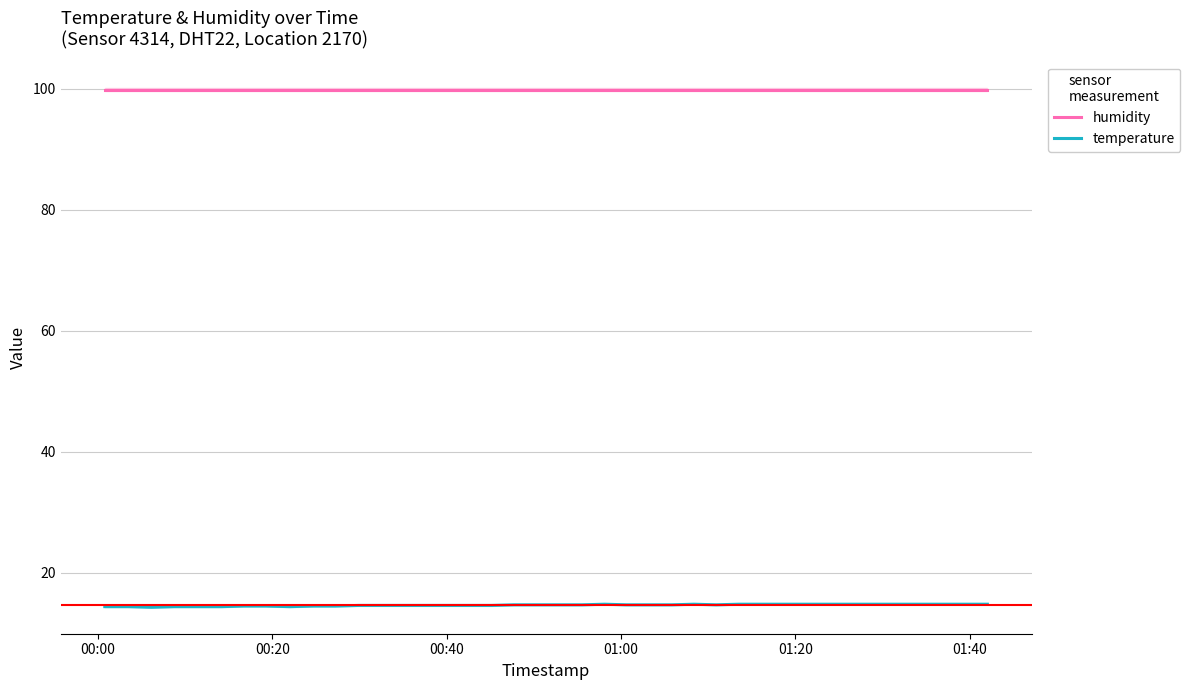

True or false: humidity has more than 0 points higher than both neighbors.

False